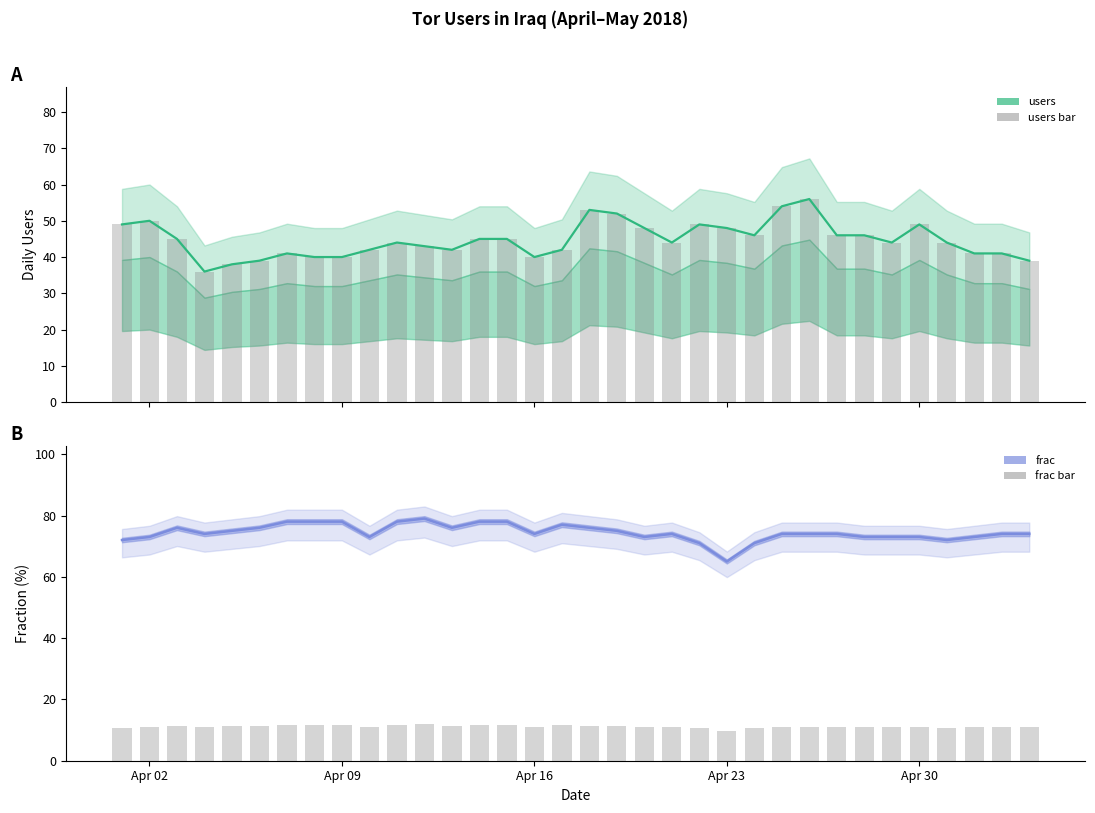

Are the bars horizontal?

No